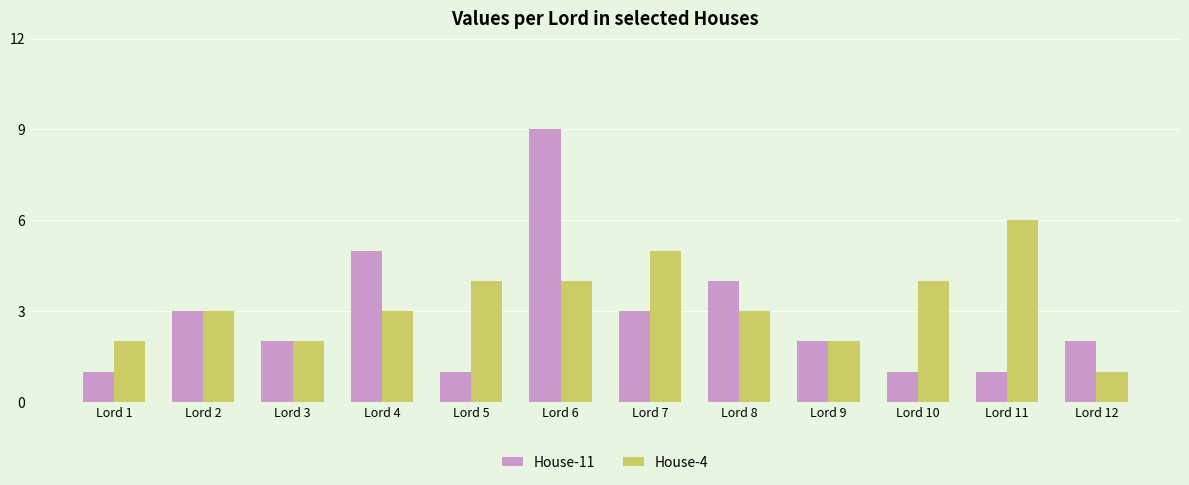

What is the difference between the highest and lowest values at Lord 11?

5